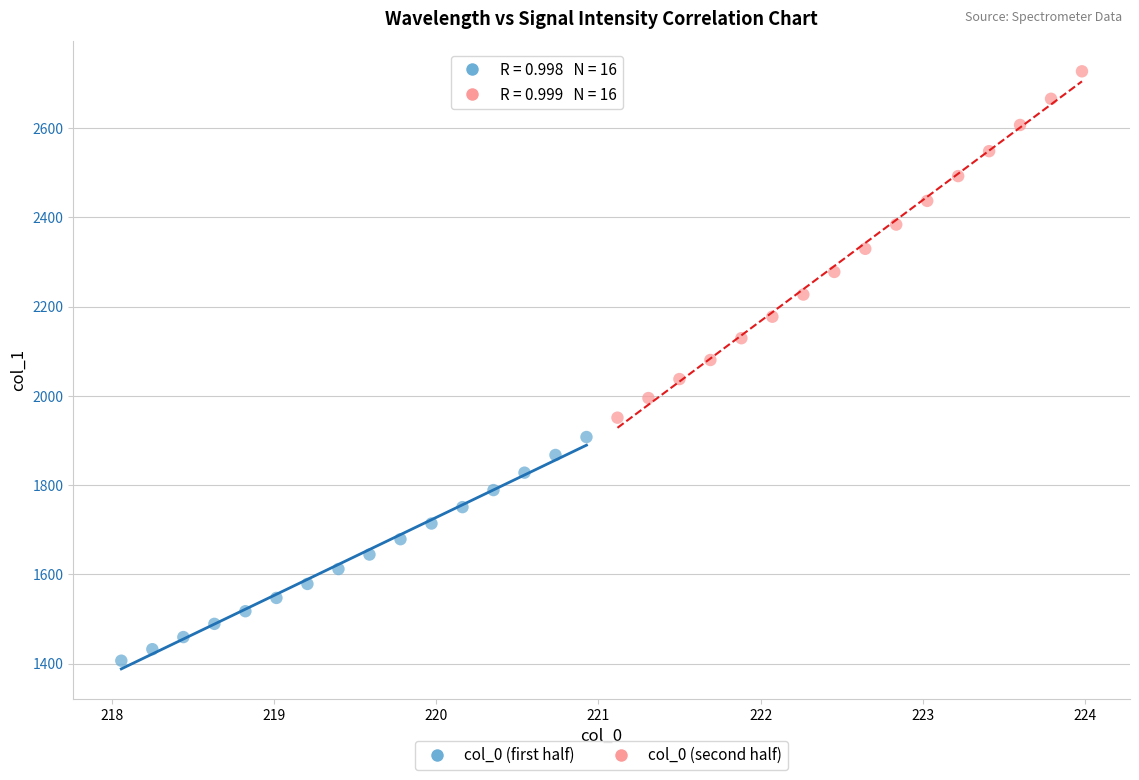

Which series has the largest Y range (max minus min)?

col_0 (second half)